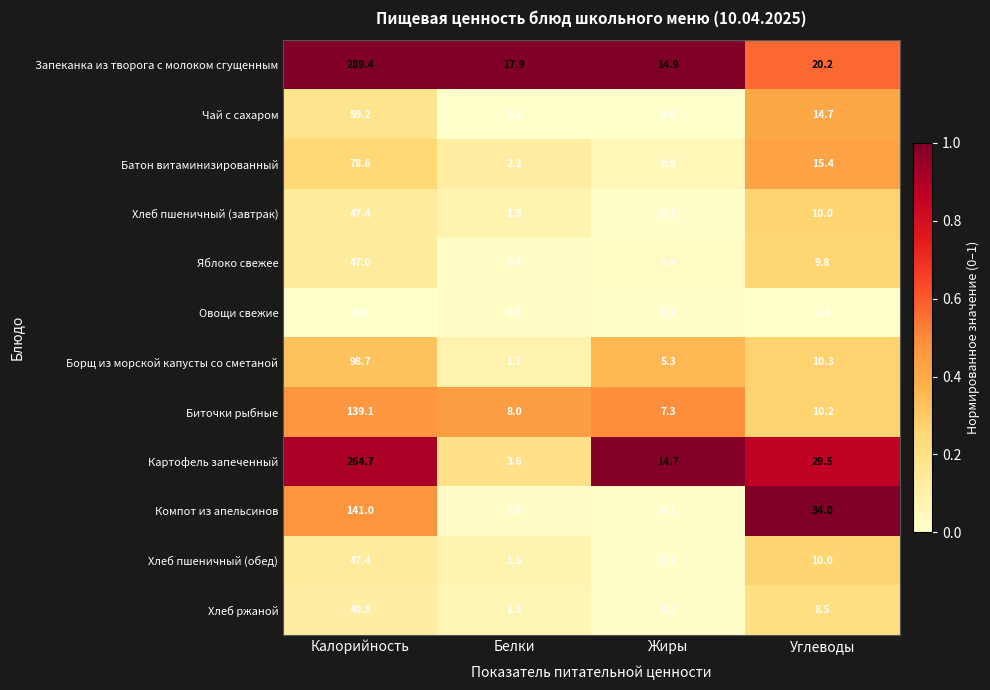

The value of Запеканка из творога с молоком сгущенным at Белки is 17.9. True or false?

True